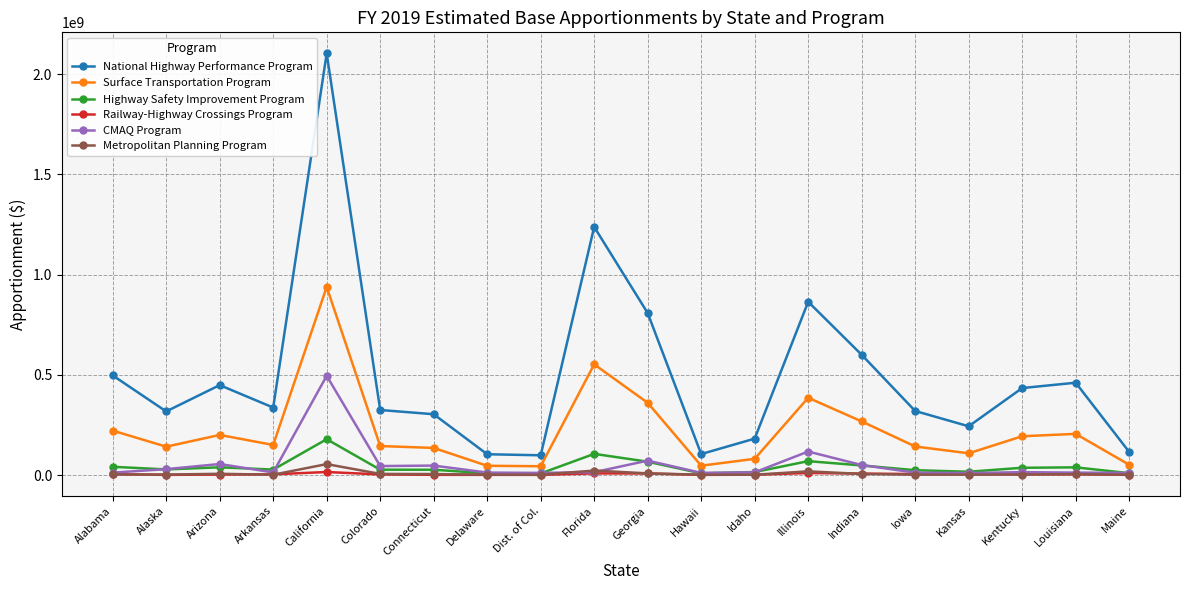

The value of Highway Safety Improvement Program at California is 178890379. True or false?

True